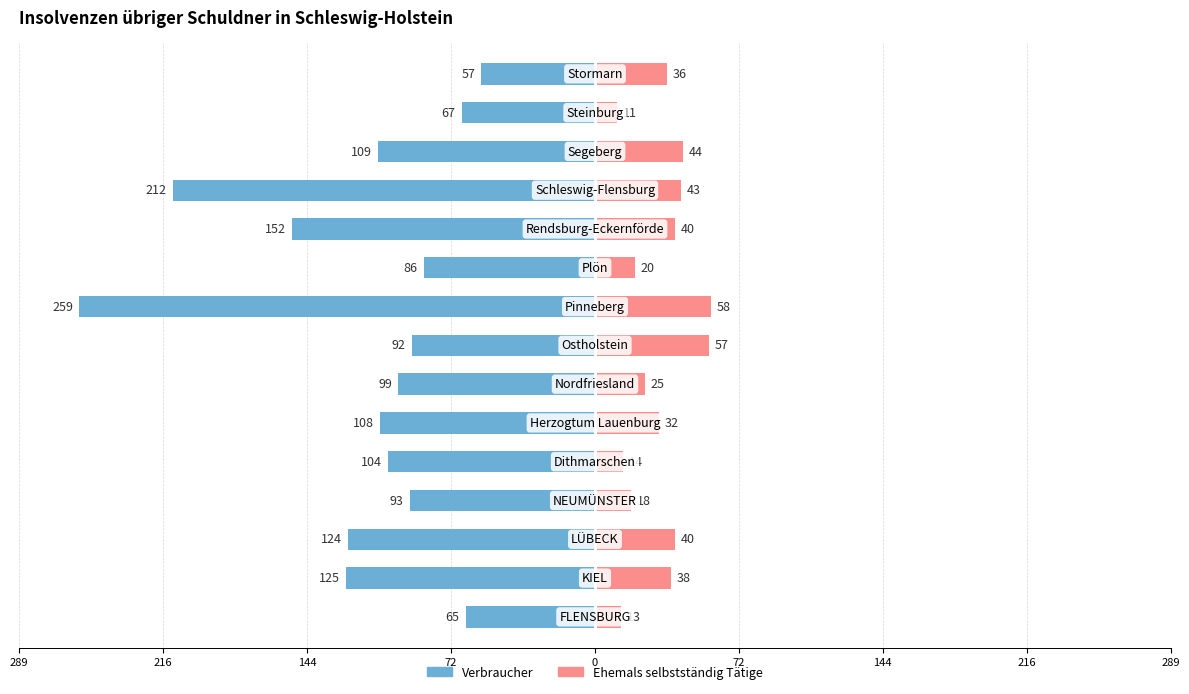

What is the difference between the second highest and second lowest values in the Ehemals selbstständig Tätige series?

44